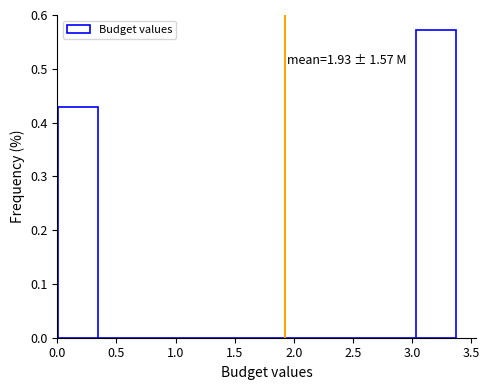

Which range on the x-axis has the tallest bar?

3.05 to 3.35